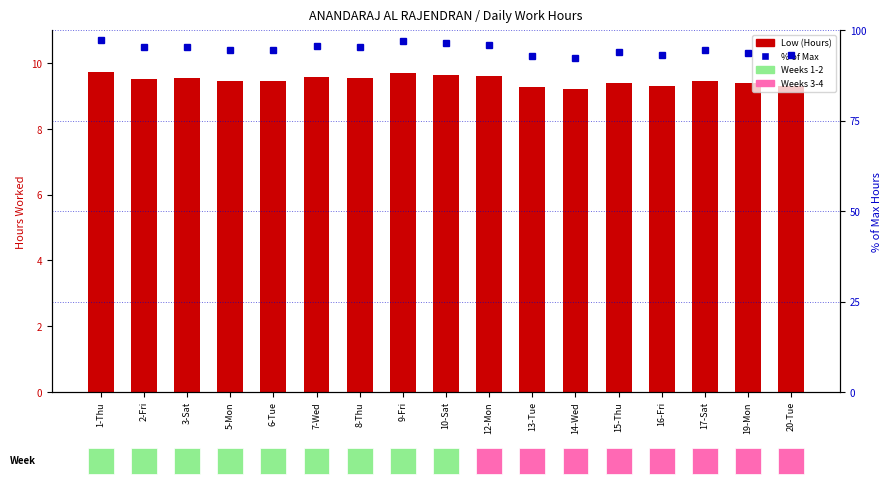

Reading left to right, what are all the values shown in this chart?

Low (Hours): 1-Thu=9.7	2-Fri=9.5	3-Sat=9.6	5-Mon=9.4	6-Tue=9.4	7-Wed=9.6	8-Thu=9.5	9-Fri=9.7	10-Sat=9.6	12-Mon=9.6	13-Tue=9.3	14-Wed=9.2	15-Thu=9.4	16-Fri=9.3	17-Sat=9.4	19-Mon=9.4	20-Tue=9.3
% of Max: 1-Thu=97.4	2-Fri=95.3	3-Sat=95.5	5-Mon=94.5	6-Tue=94.5	7-Wed=95.8	8-Thu=95.4	9-Fri=97.2	10-Sat=96.4	12-Mon=96.1	13-Tue=92.9	14-Wed=92.3	15-Thu=94.1	16-Fri=93.2	17-Sat=94.5	19-Mon=93.9	20-Tue=93.1